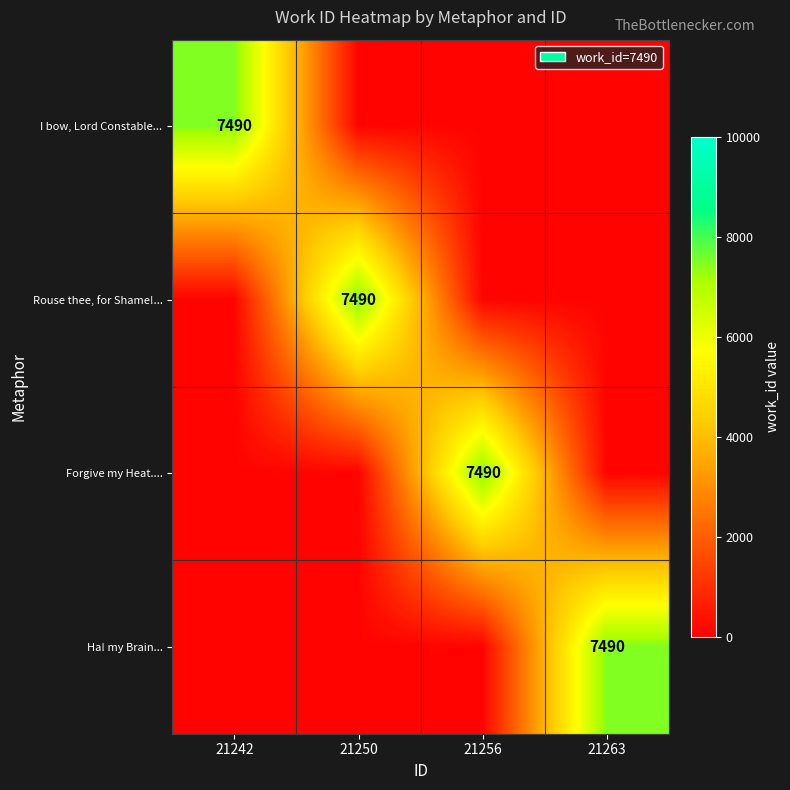

At which category is the sum across all series the highest?

21242